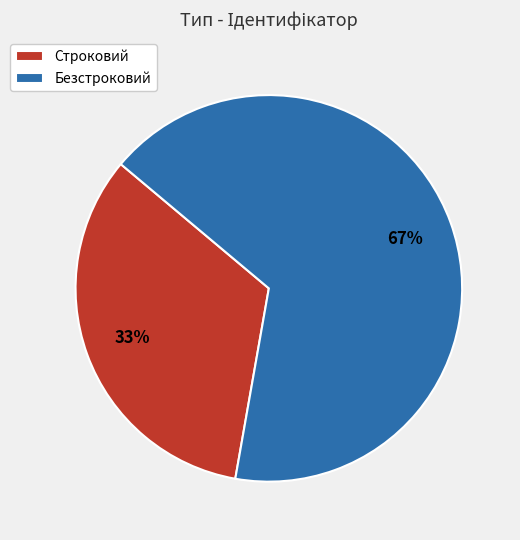

Combined, do Строковий and Безстроковий account for over 50%?

Yes